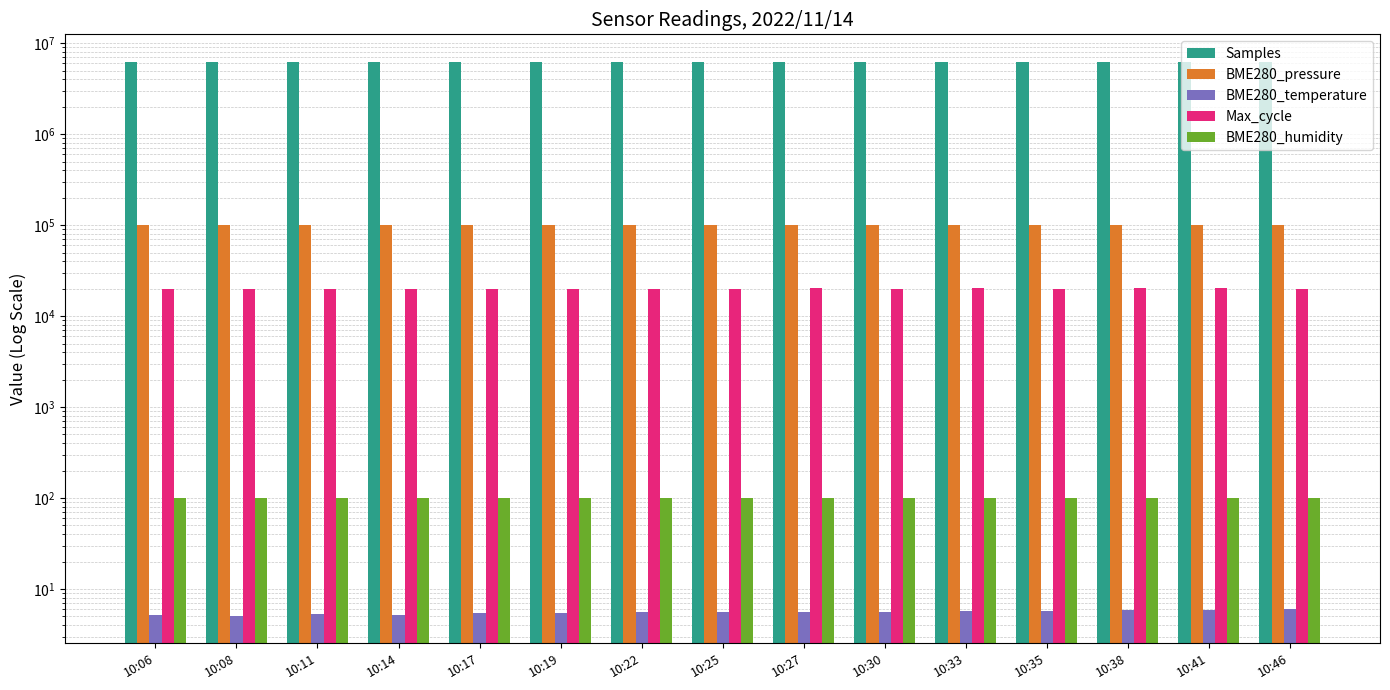

Which series has the widest spread of values?

Samples